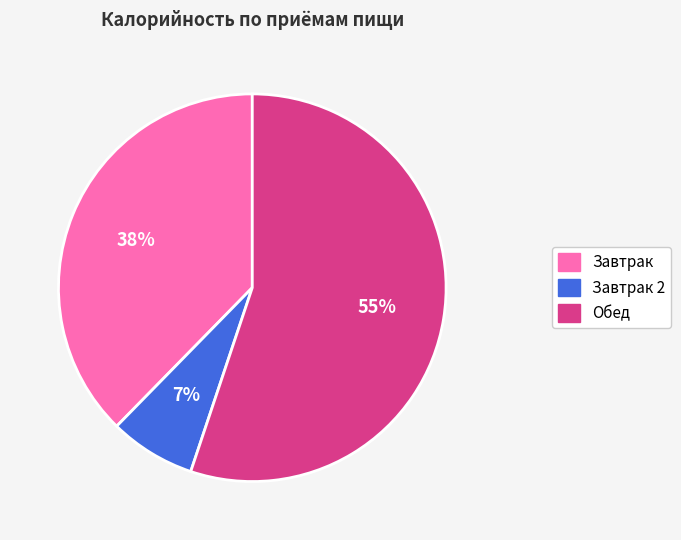

Is there any slice that represents more than half of the pie?

Yes